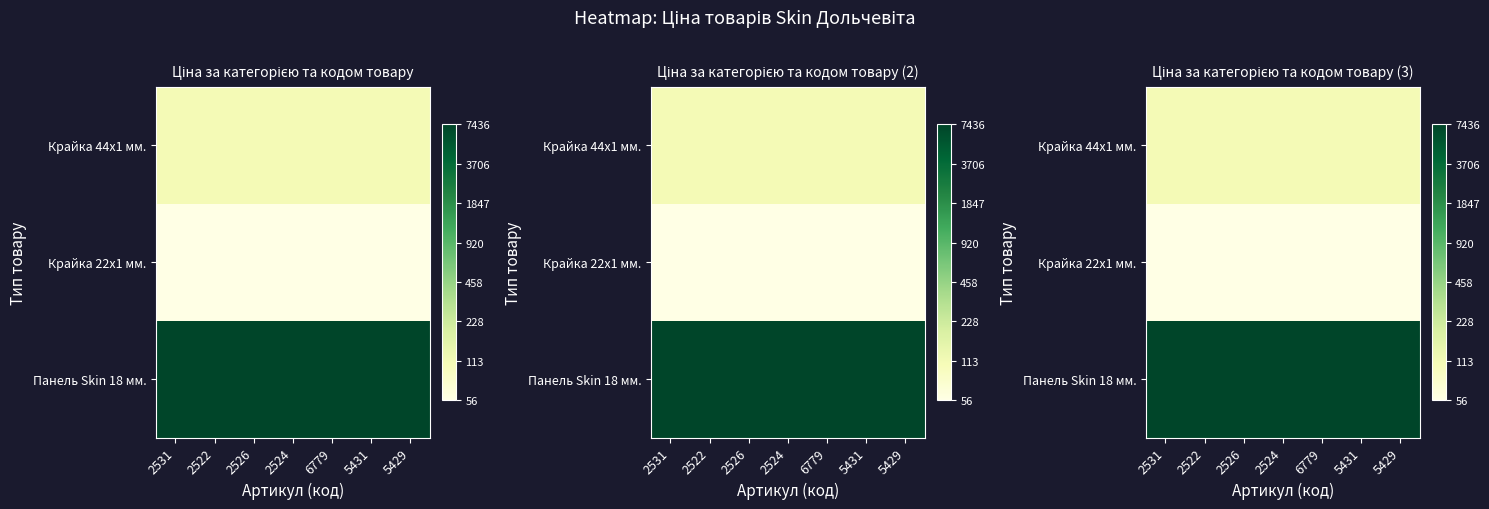

Which series has the largest total across all categories?

Панель Skin 18 мм.